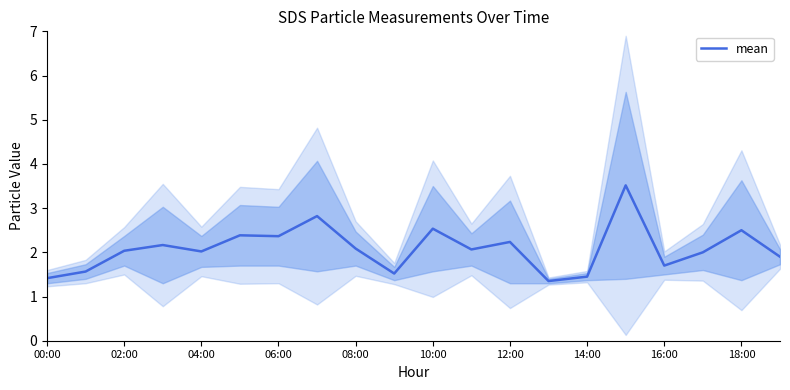

What is the sum of all values?

41.6